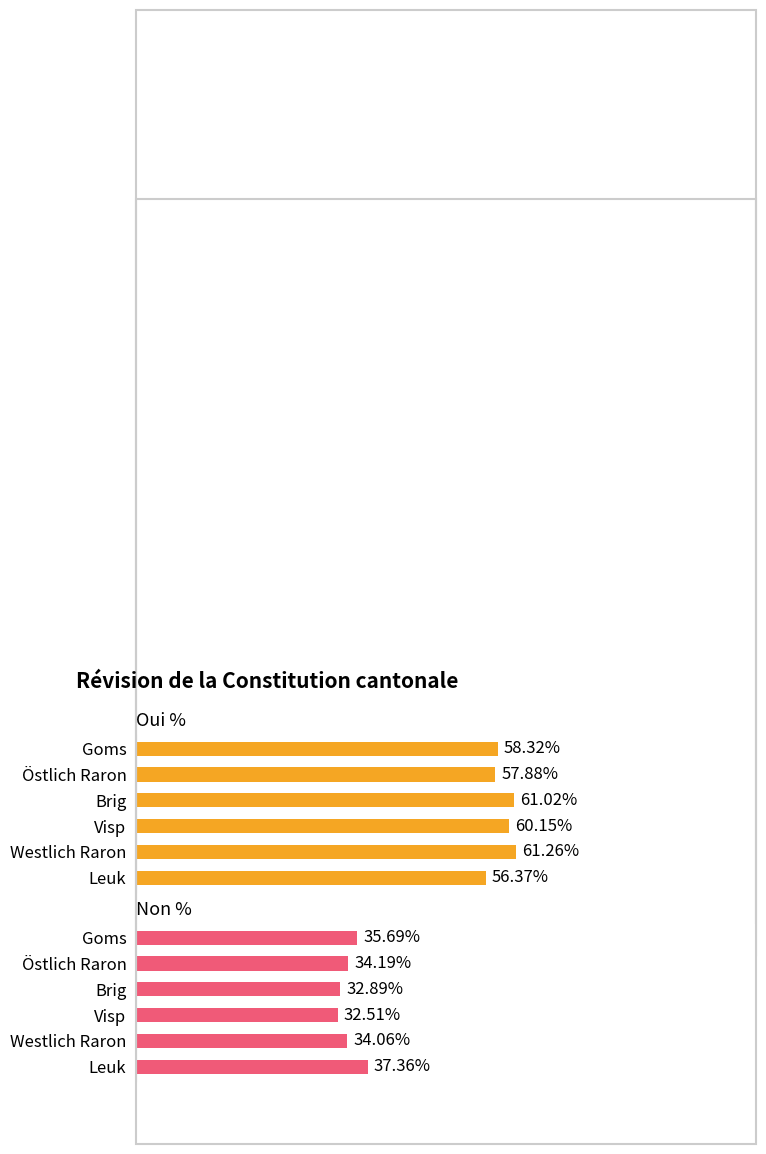

True or false: Non % has a value of 13.9 at Visp.

False